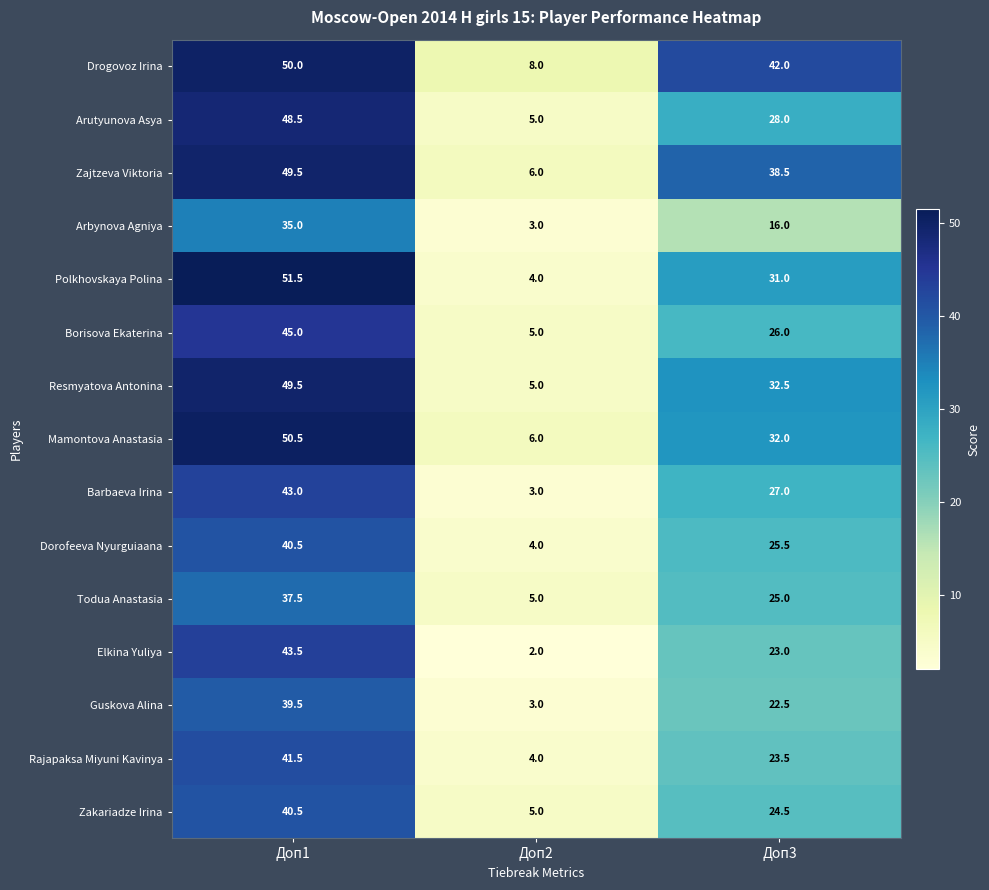

Is the value of Zakariadze Irina at Доп1 greater than the value of Drogovoz Irina at Доп1?

No